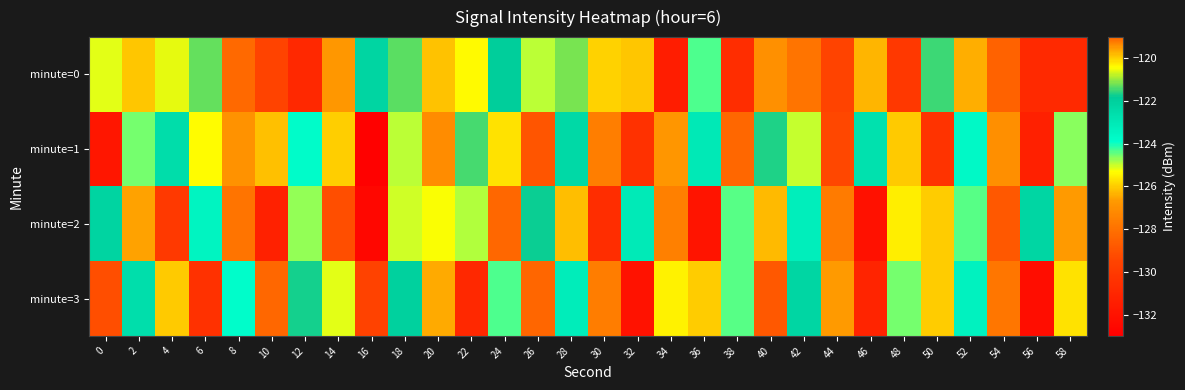

What is the spread (max minus min) of values at 58?

6.2